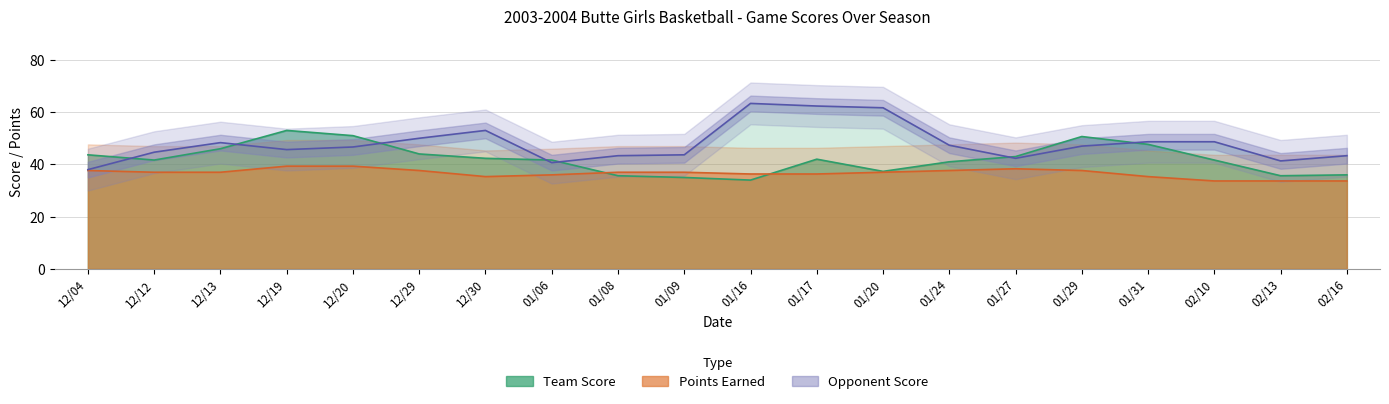

Which has a higher value, 01/16 or 01/09?

01/16